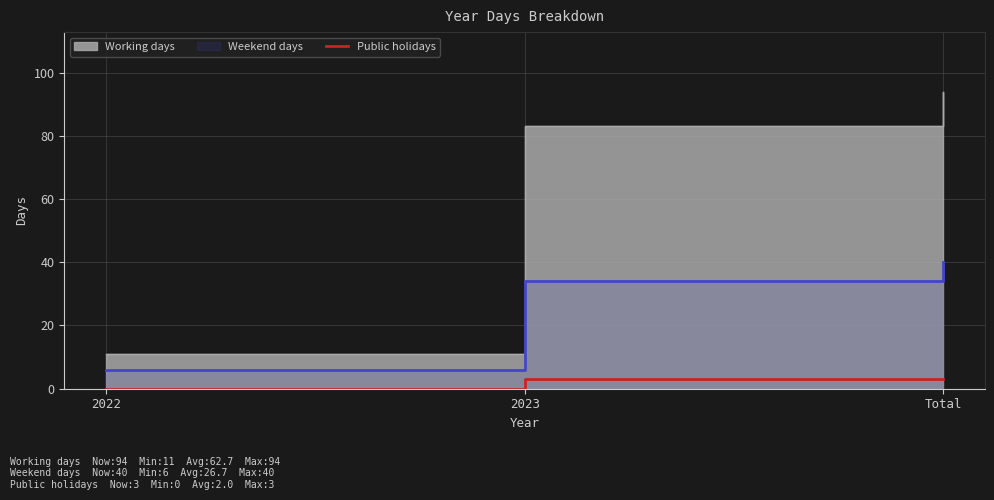

How many values are below 3?

1